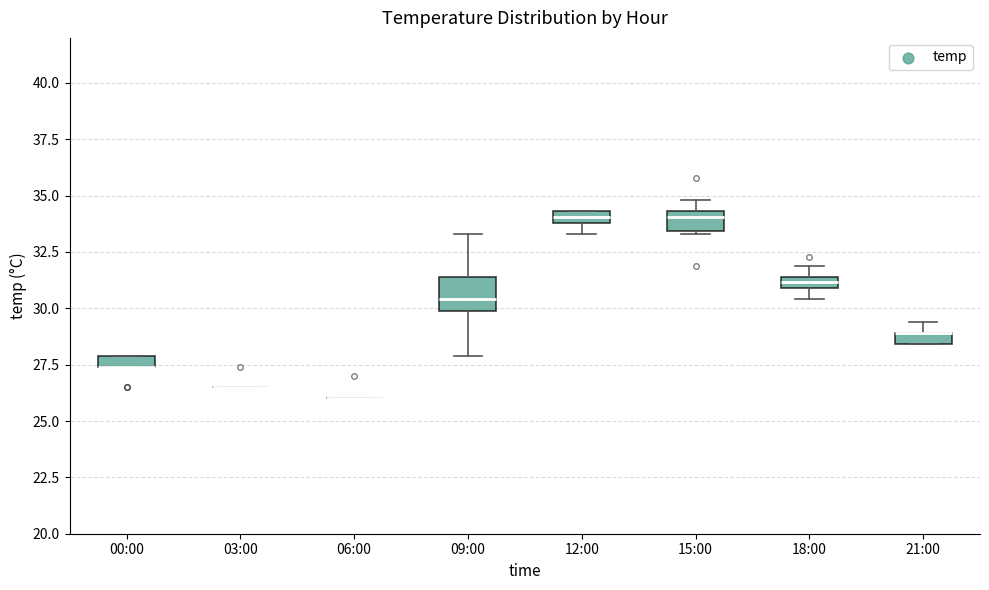

Comparing the boxes themselves (not the whiskers), which one is the tallest?

09:00